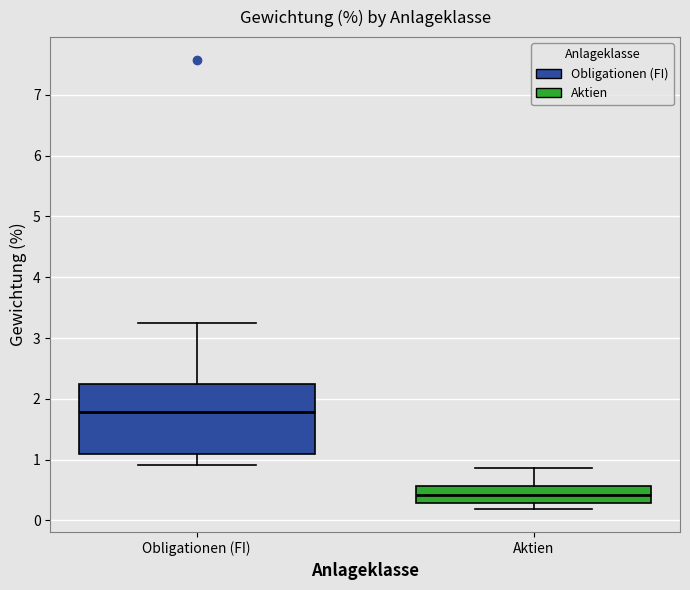

Where is the upper edge of the box for Obligationen (FI) on the y-axis? The values are not printed on the chart, so give them approximately, as read against the axis.

2.2